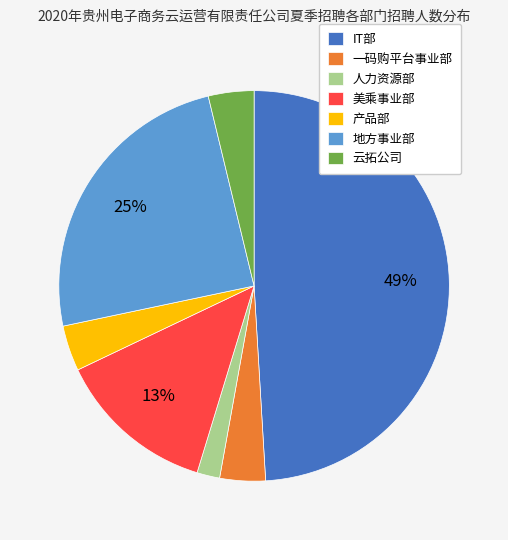

True or false: 地方事业部 accounts for 25% of the total.

True